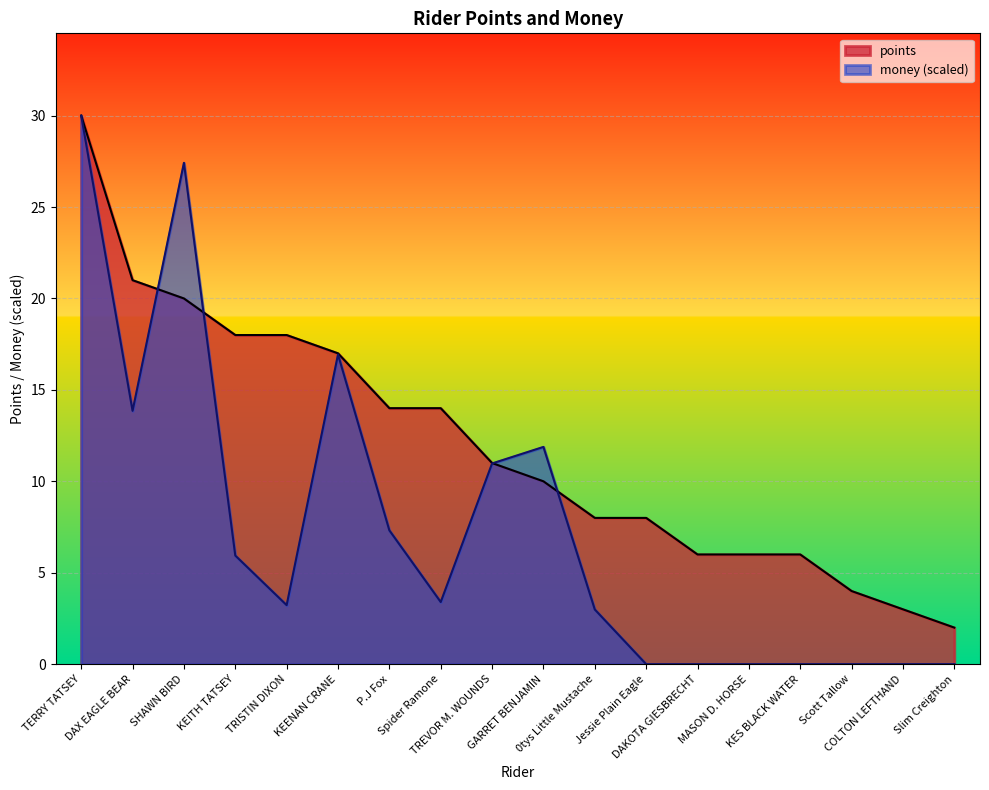

How many lines are shown in the chart?

2